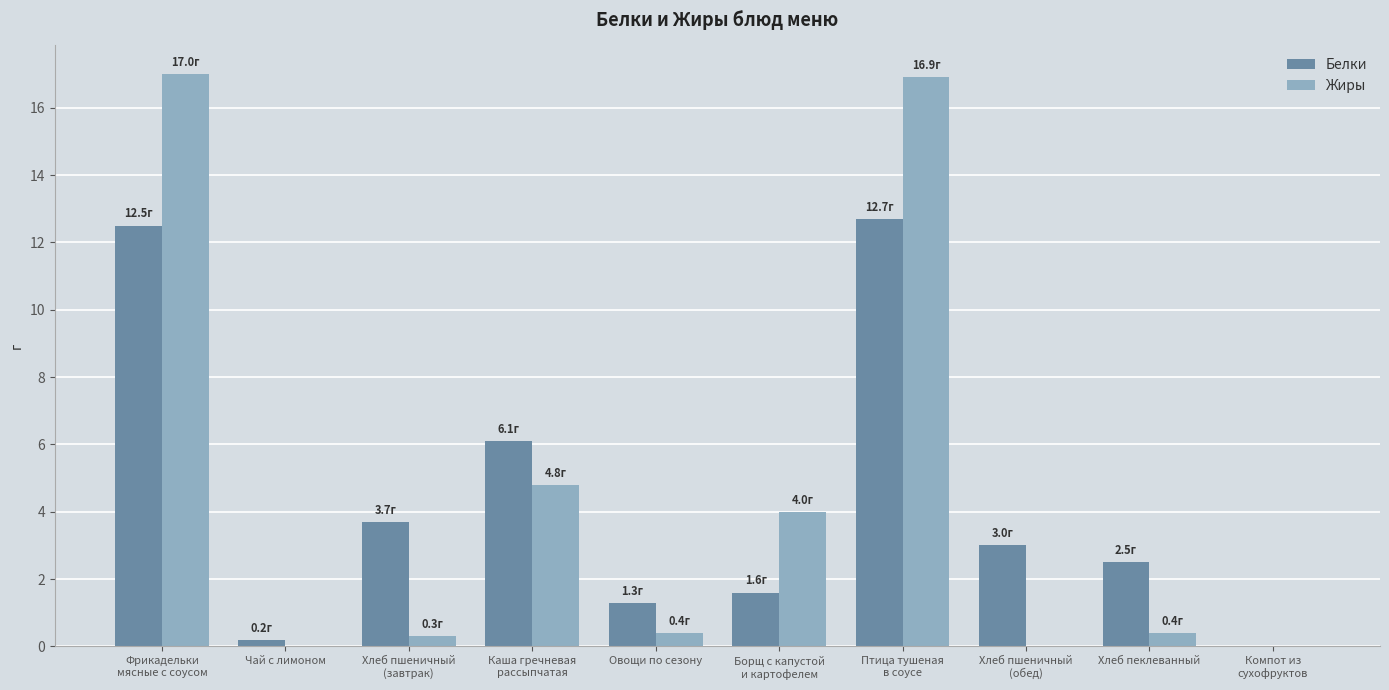

Which series has the widest spread of values?

Жиры